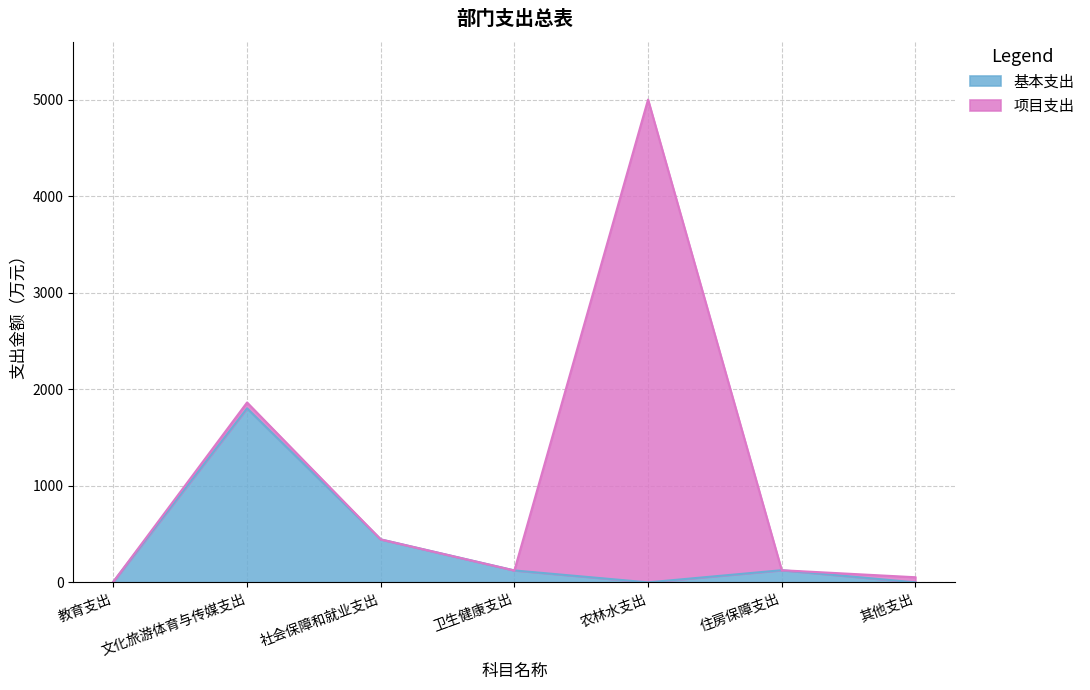

How many lines are shown in the chart?

2